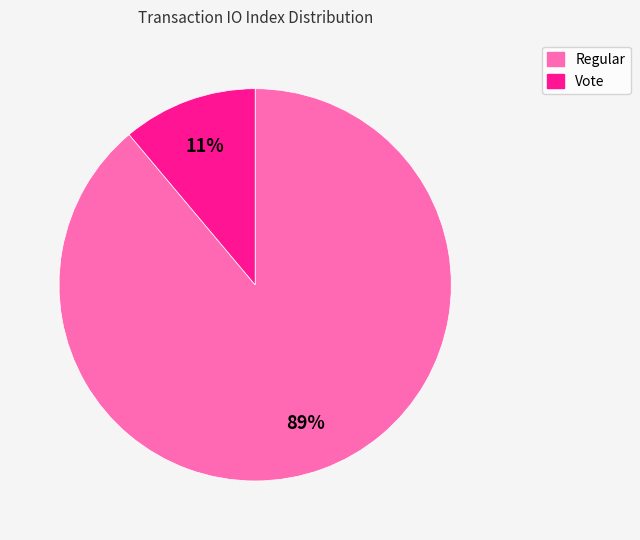

Is the sum of Vote and Regular greater than half?

Yes